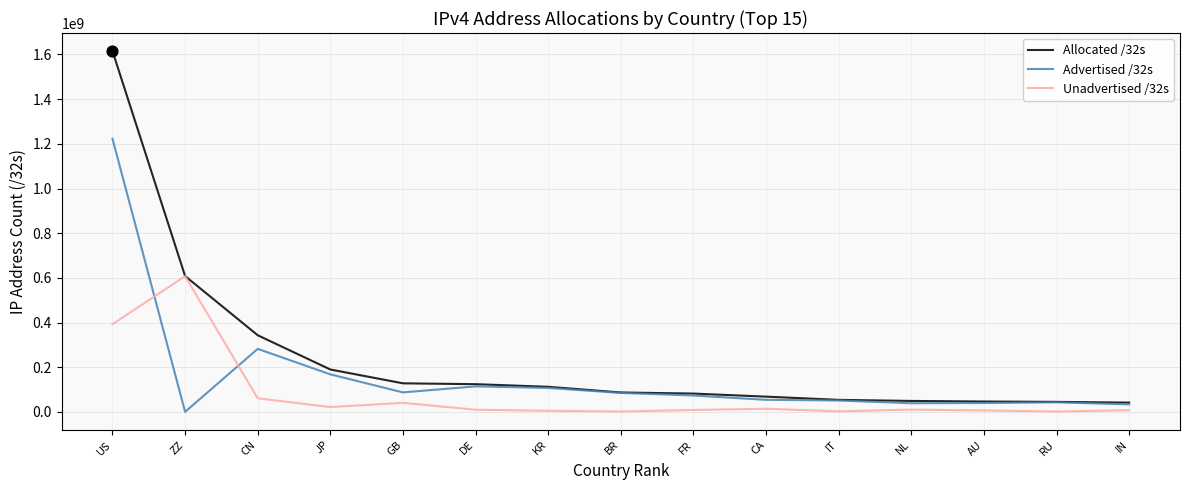

Is the value of Unadvertised /32s at IN greater than the value of Advertised /32s at BR?

No